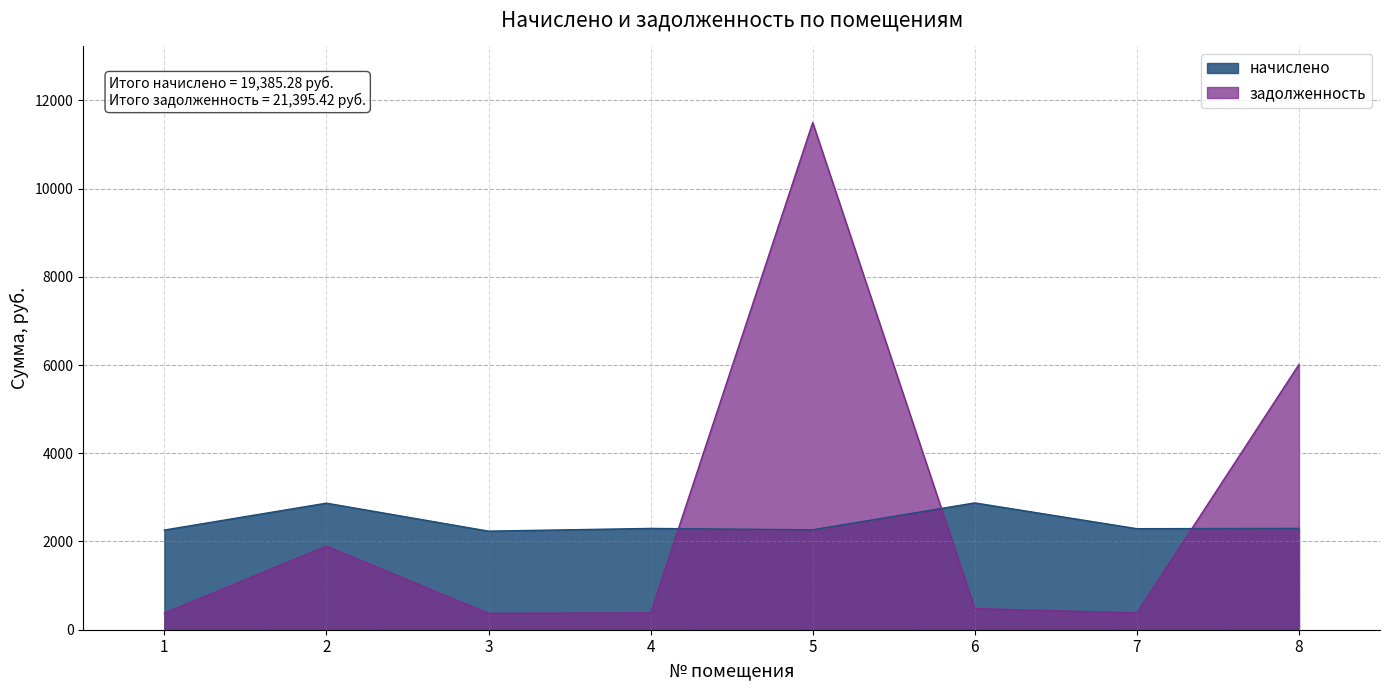

How many values in the начислено series exceed 2296?

4